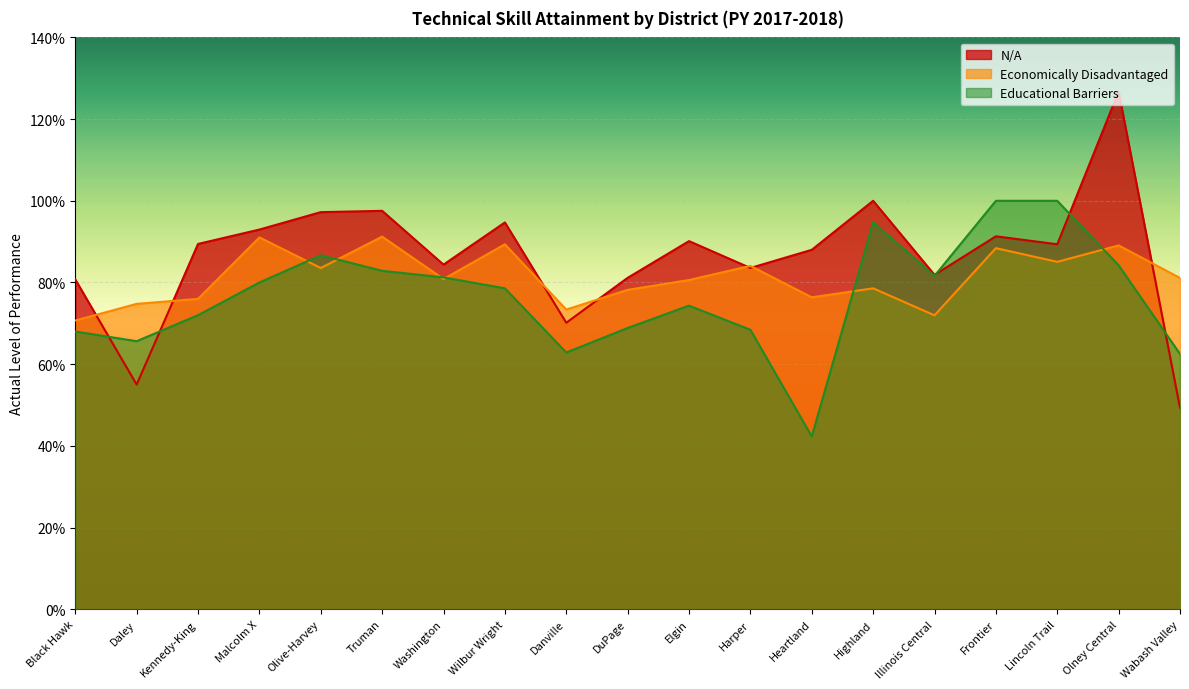

What is the minimum value for Economically Disadvantaged?

0.7